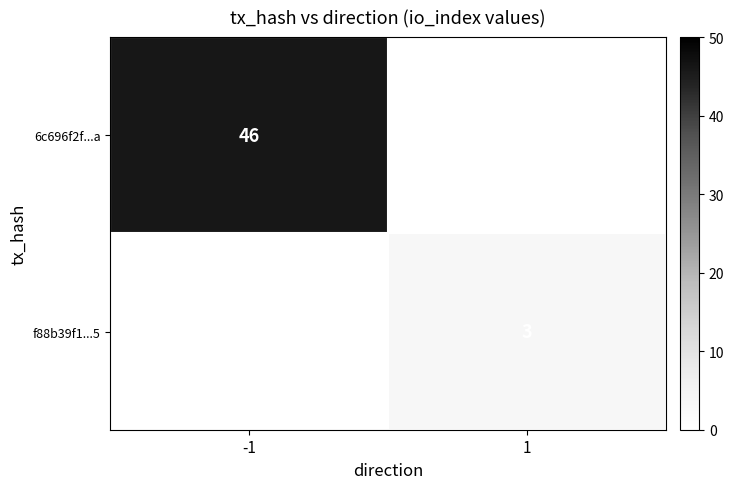

Is the value of 6c696f2f...a at -1 greater than the value of f88b39f1...5 at 1?

Yes